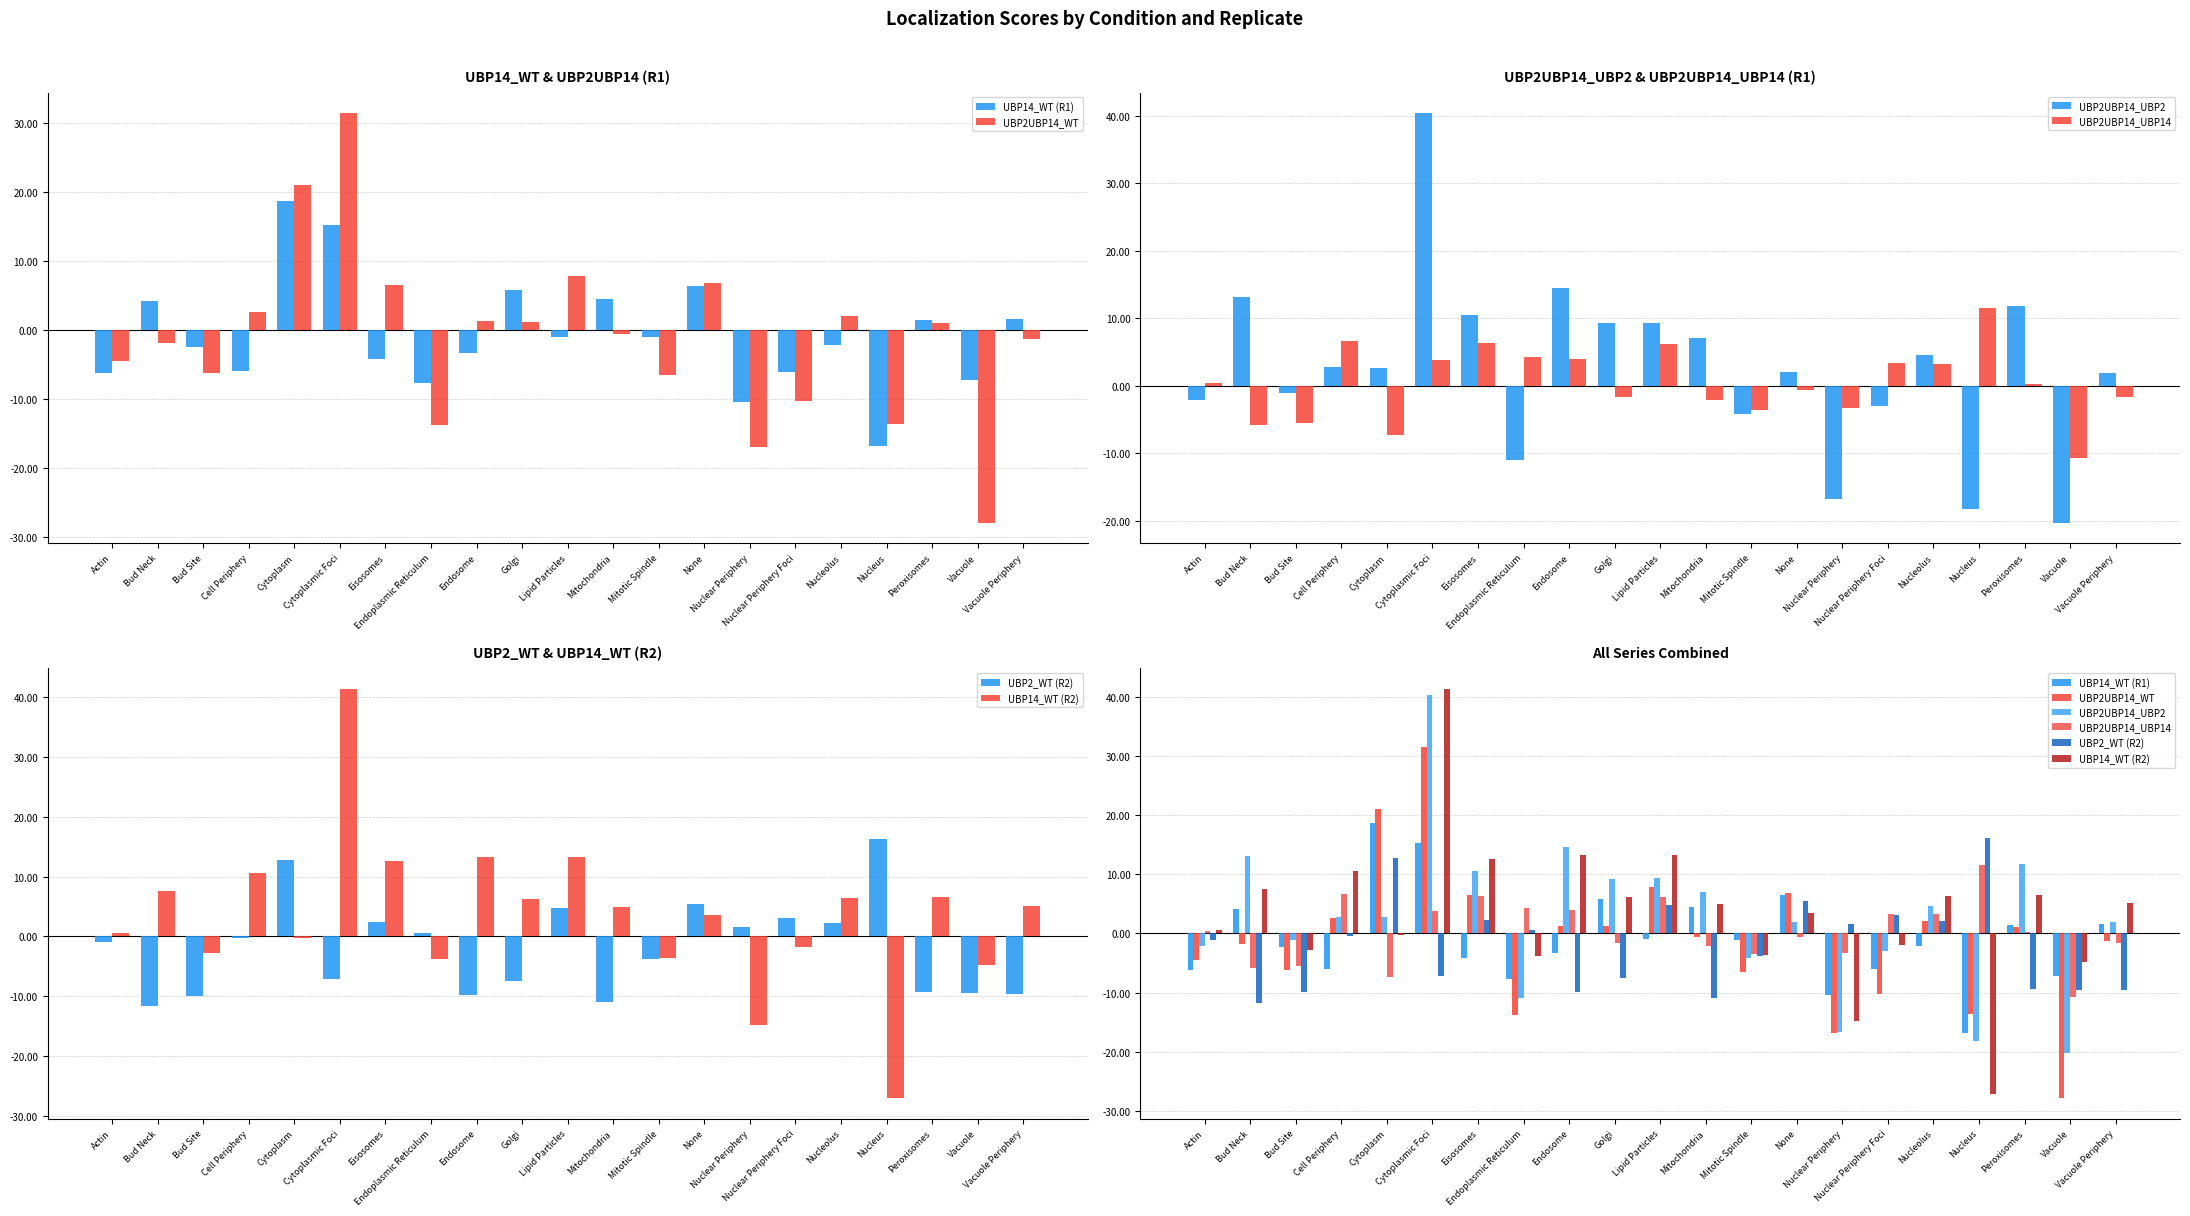

Is the value of UBP2UBP14_WT at Mitochondria greater than the value of UBP2UBP14_UBP14 at Nucleus?

No